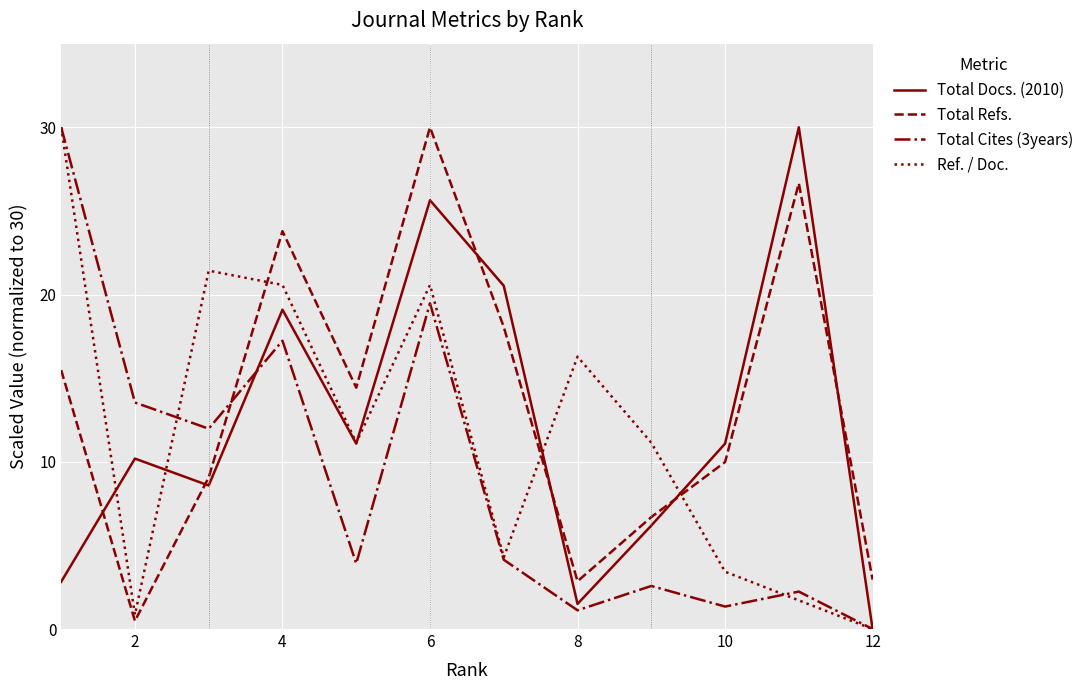

What are all the series names shown in the legend?

Total Docs. (2010), Total Refs., Total Cites (3years), Ref. / Doc.